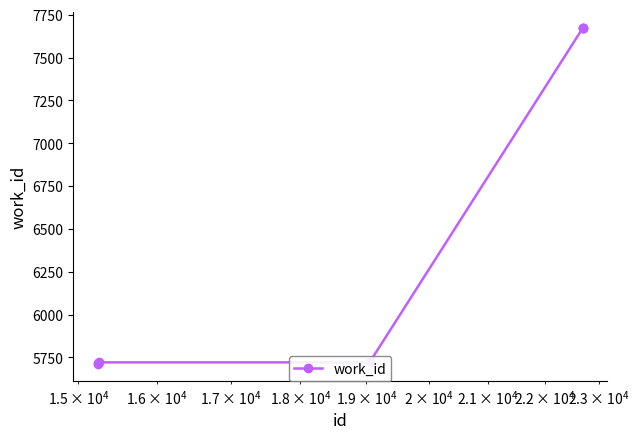

What is the value of the 7th point from the left?

7670